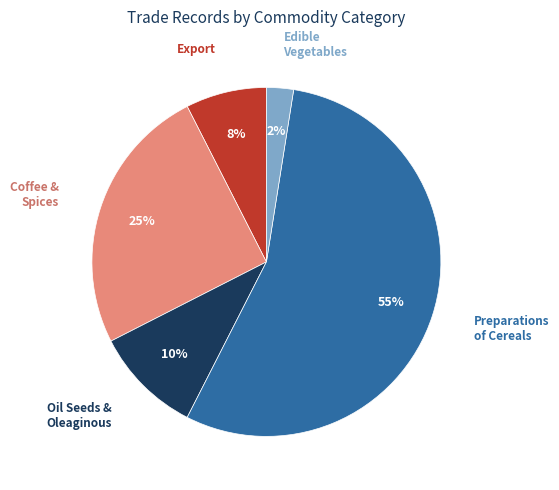

How many slices are in this pie chart?

5